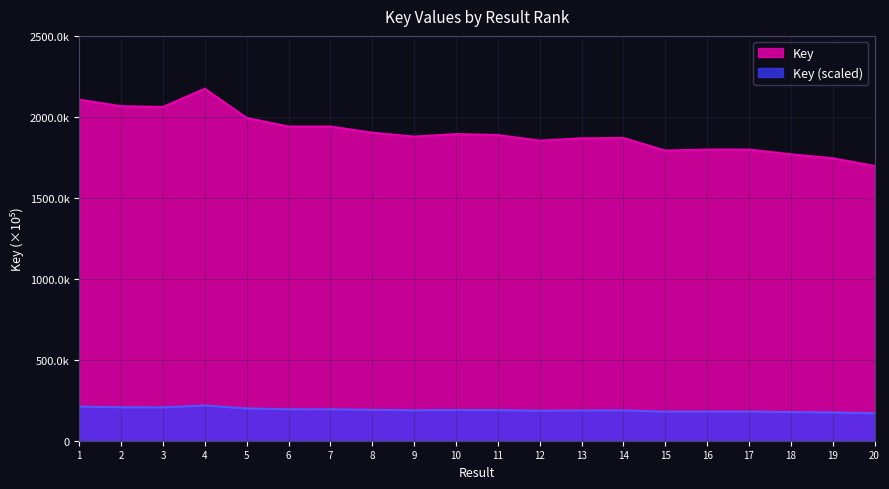

Where does the data first go above 1887?

1